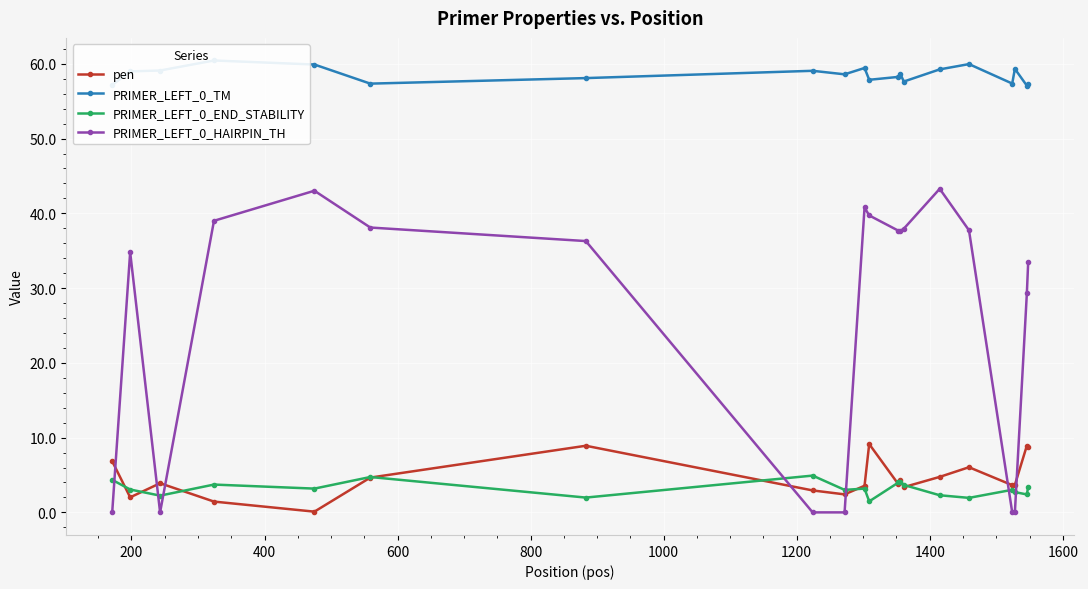

True or false: PRIMER_LEFT_0_END_STABILITY has more than 0 points higher than both neighbors.

True